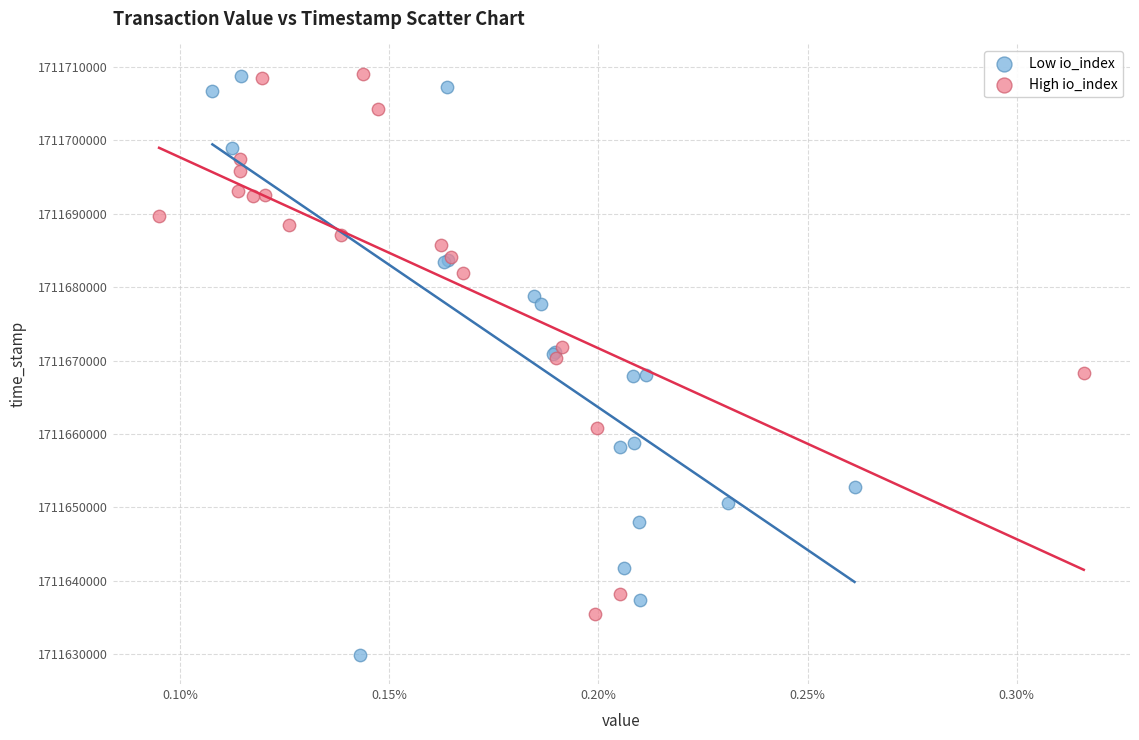

Which series has the largest Y range (max minus min)?

Low io_index